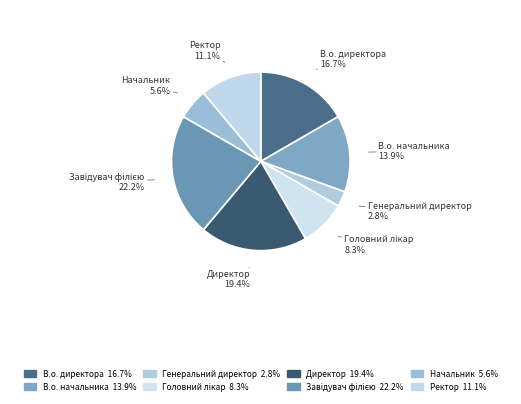

Is there a majority slice in this chart?

No